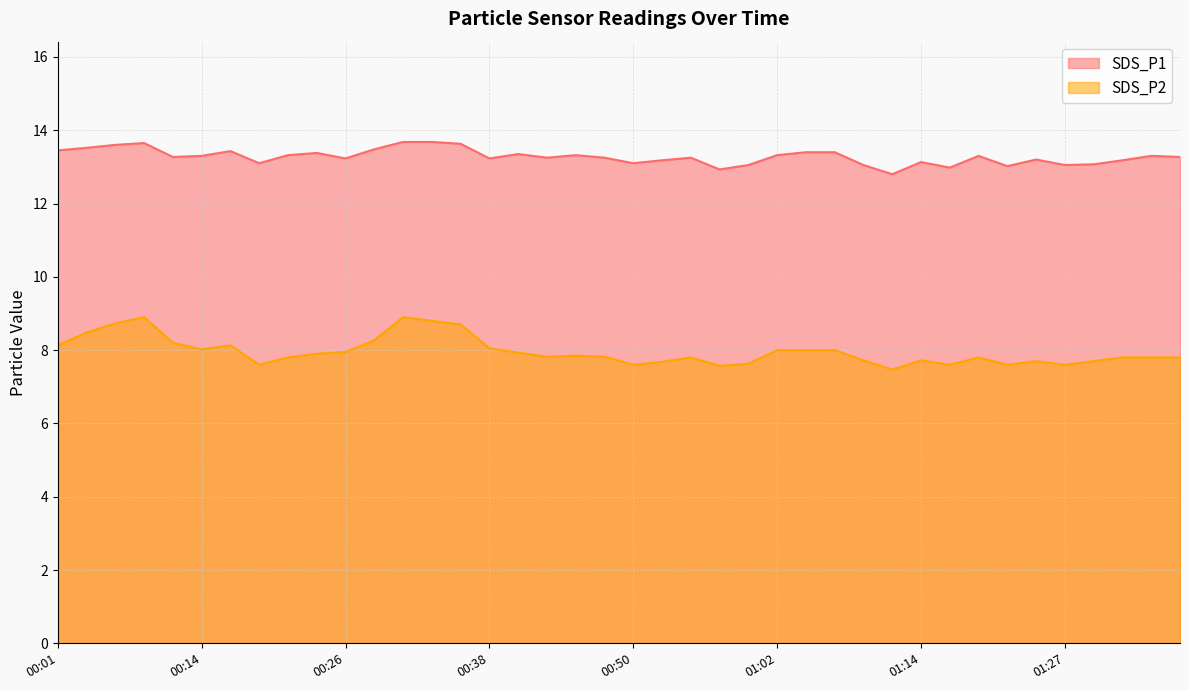

What is the label of the 29th point from the left?

01:10